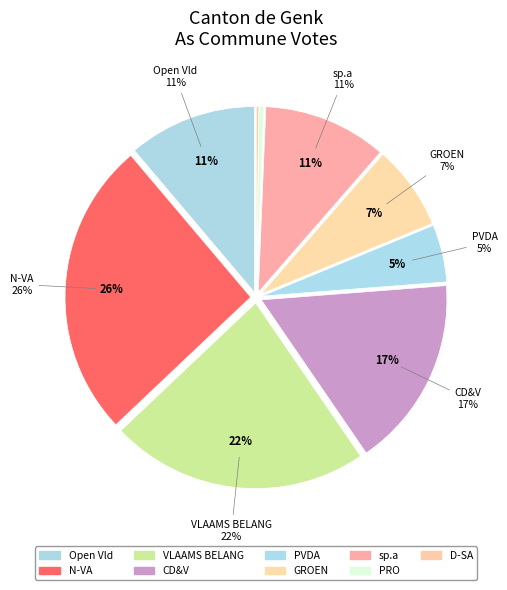

What percentage is the CD&V slice, to the nearest percent?

17%